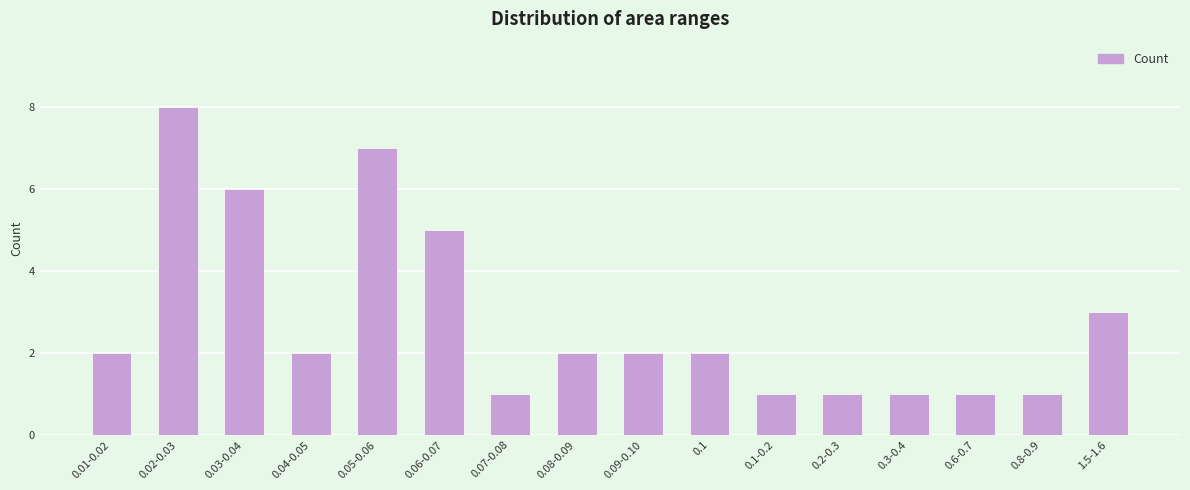

How many bars are there in total?

16